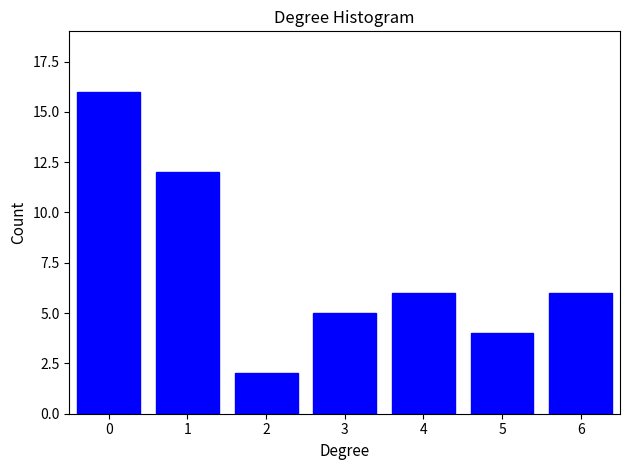

Reading left to right, extract all data points from this chart.

16	12	2	5	6	4	6